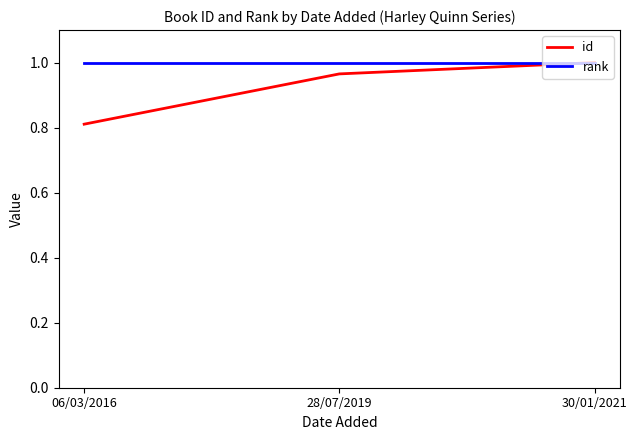

What is the difference between the id values at 06/03/2016 and 28/07/2019?

0.2